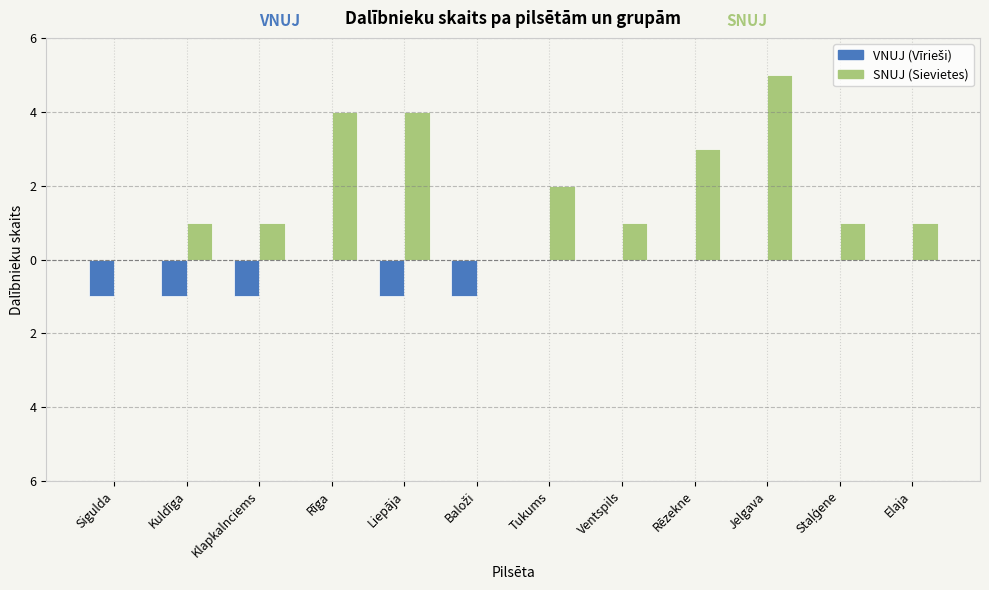

Reading left to right, extract all data points from this chart.

VNUJ (Vīrieši): -1	-1	-1	0	-1	-1	0	0	0	0	0	0
SNUJ (Sievietes): 0	1	1	4	4	0	2	1	3	5	1	1